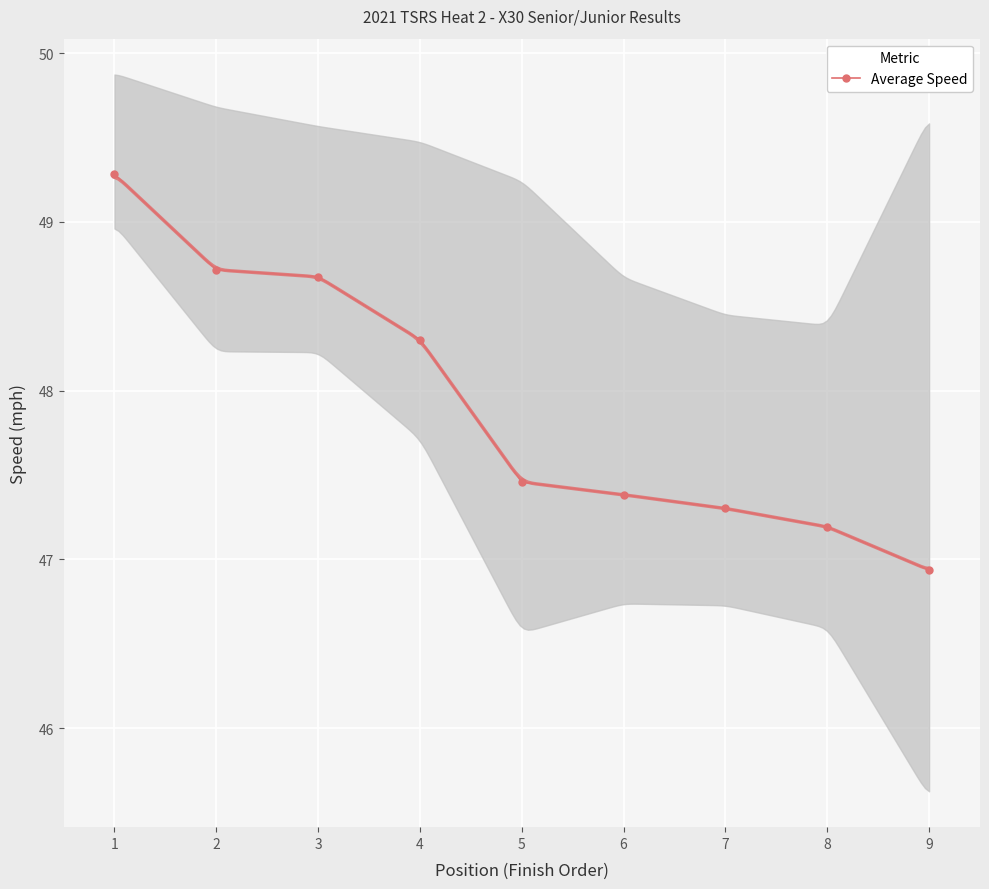

Read the value at 4.

48.3